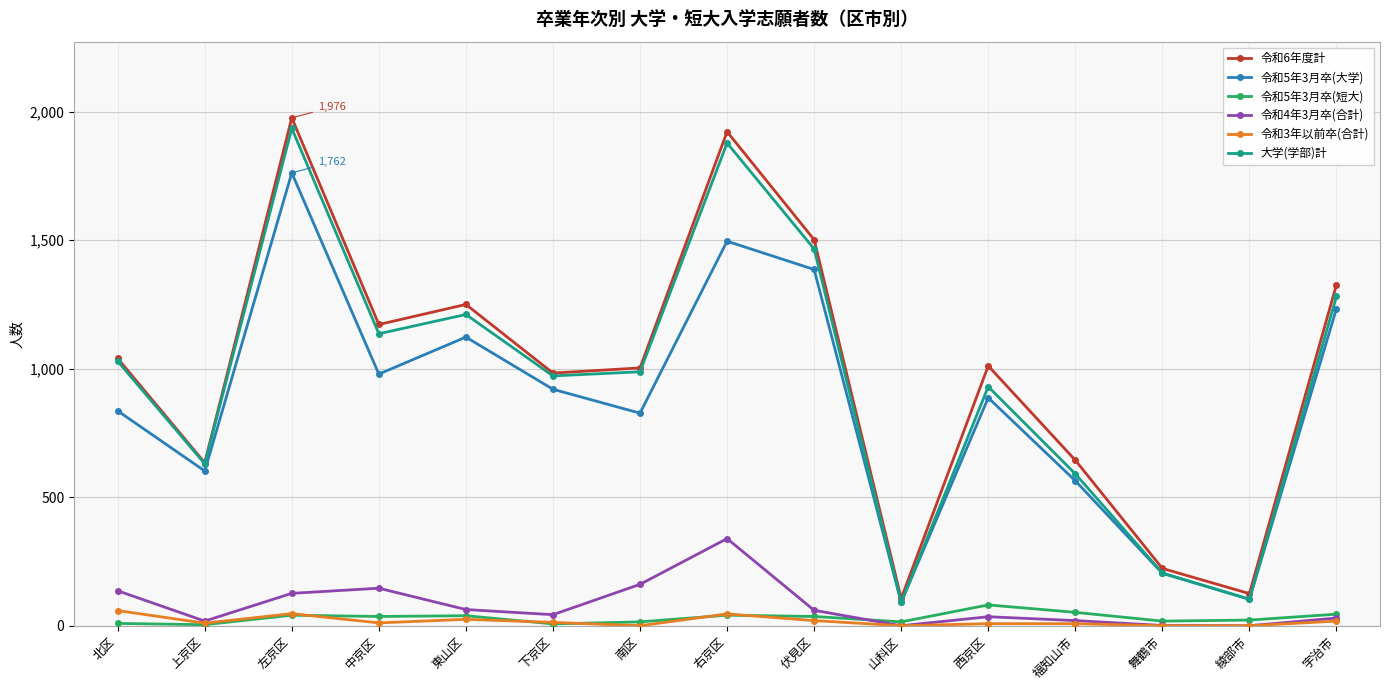

True or false: 令和6年度計 and 令和4年3月卒(合計) intersect in this chart.

False